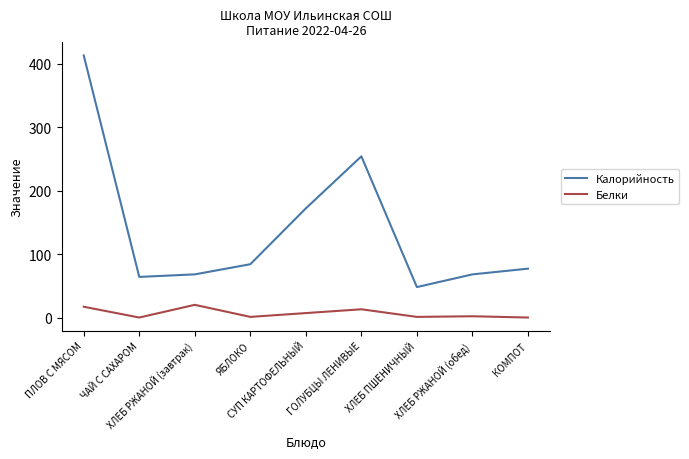

Rank the series by their average value, from lowest to highest.

Белки, Калорийность